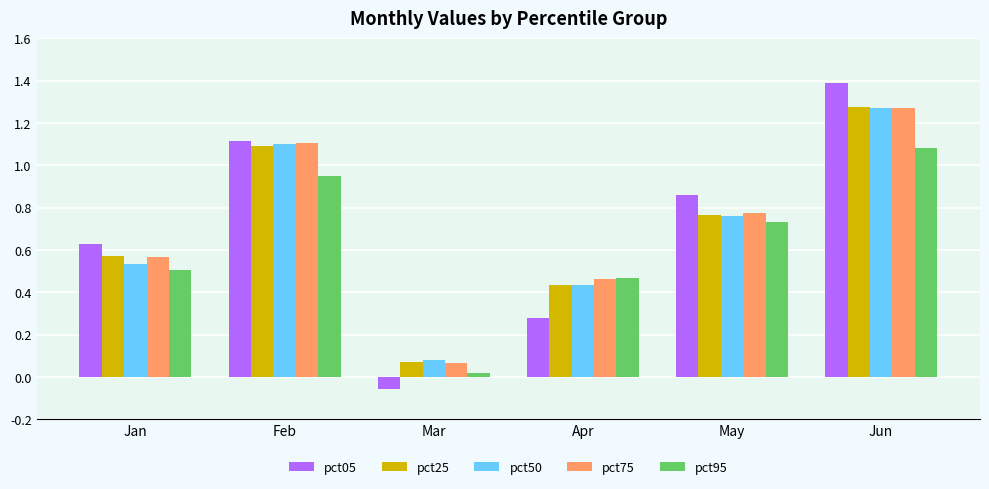

How many data points does each series have?

6